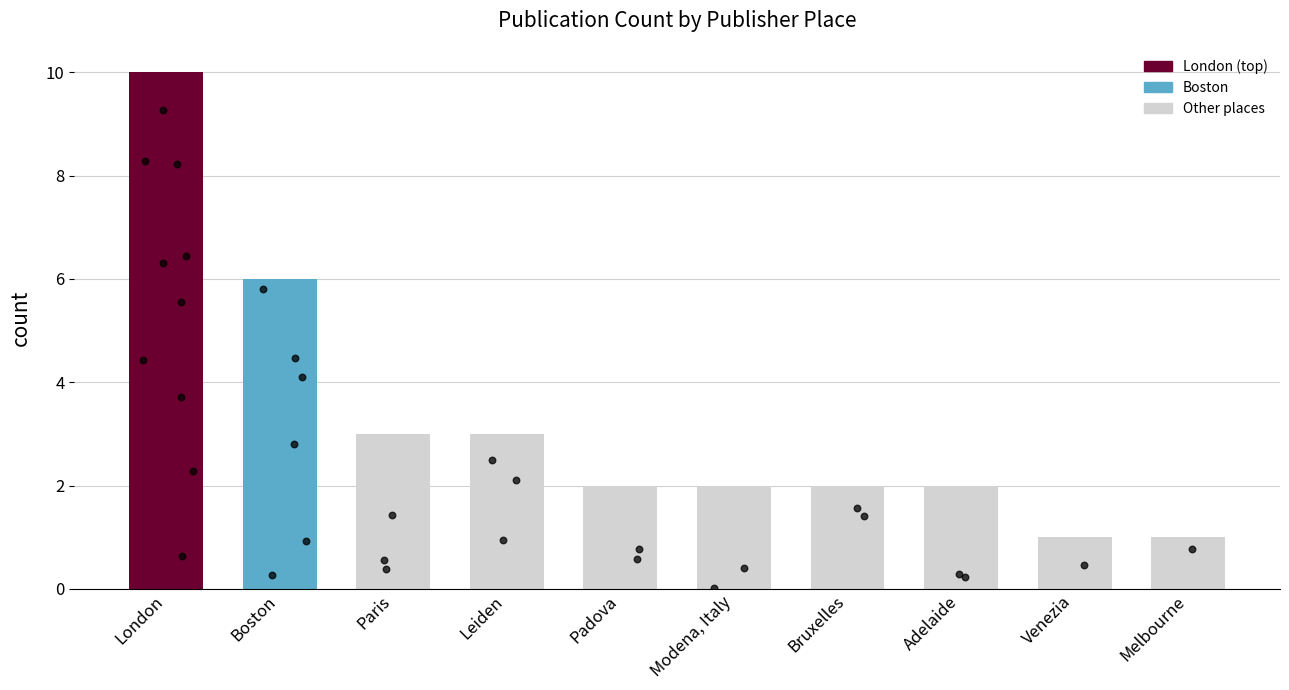

Which has a higher value, Melbourne or Paris?

Paris